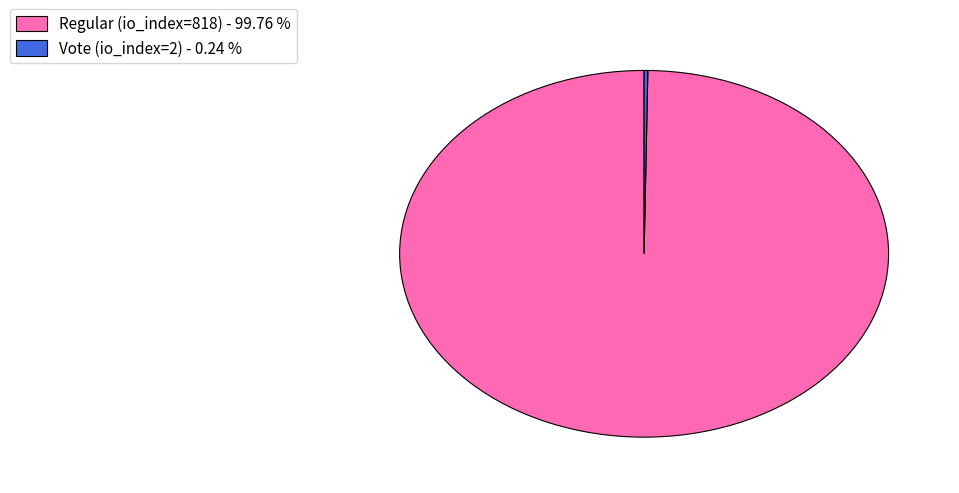

Is Regular (io_index=818) - 99.76 % the majority of the pie?

Yes